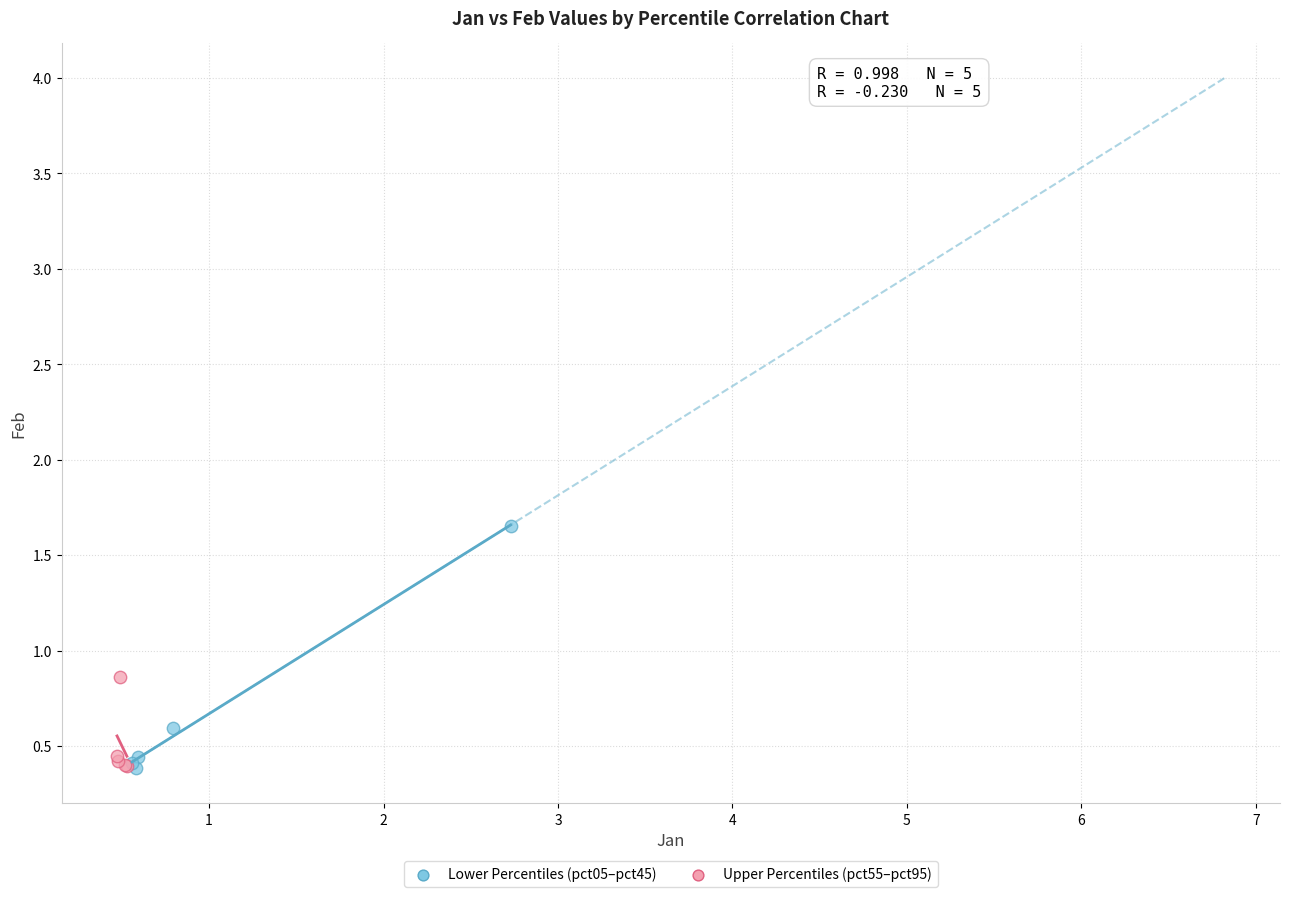

Which series contains the highest Y value?

Lower Percentiles (pct05–pct45)